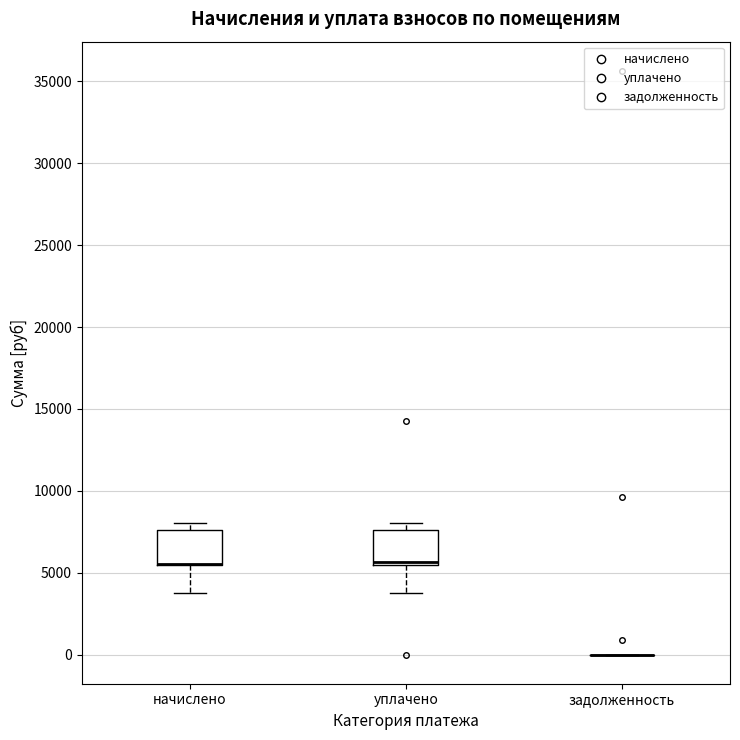

Reading left to right, transcribe this box plot: for each box, give where its median line is, the range the box spans, and where its two whiskers end, as read against the y-axis. The values are not printed on the chart, so give them approximately, as read against the axis.

начислено: median 5500 (drawn on the box's lower edge), box 5500 to 7500, whiskers 4000 to 8000
уплачено: median 5500 (just above the box's lower edge), box 5500 to 7500, whiskers 4000 to 8000
задолженность: box collapsed to a line at 0, whiskers 0 to 0